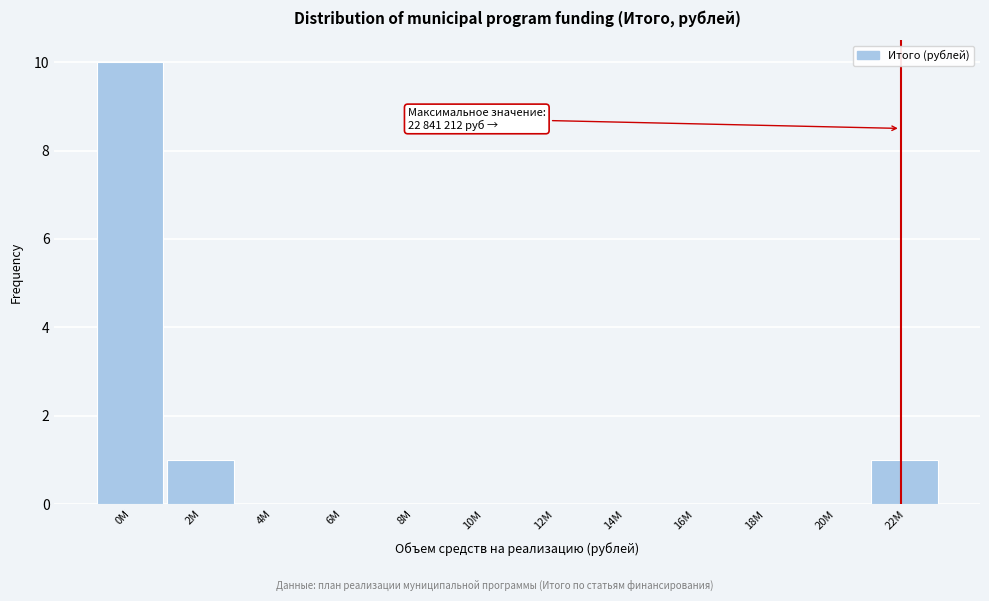

Reading right to left, list all the values displayed in this chart.

22M=1	20M=0	18M=0	16M=0	14M=0	12M=0	10M=0	8M=0	6M=0	4M=0	2M=1	0M=10